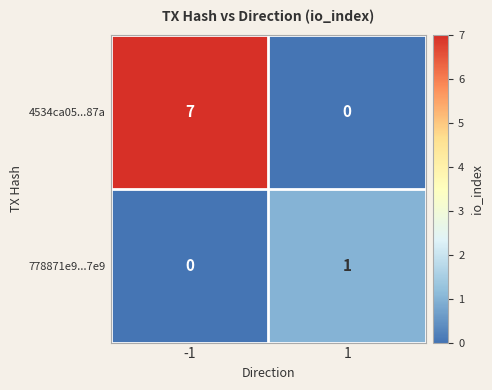

True or false: 778871e9...7e9 has a value of 0 at 1.

False